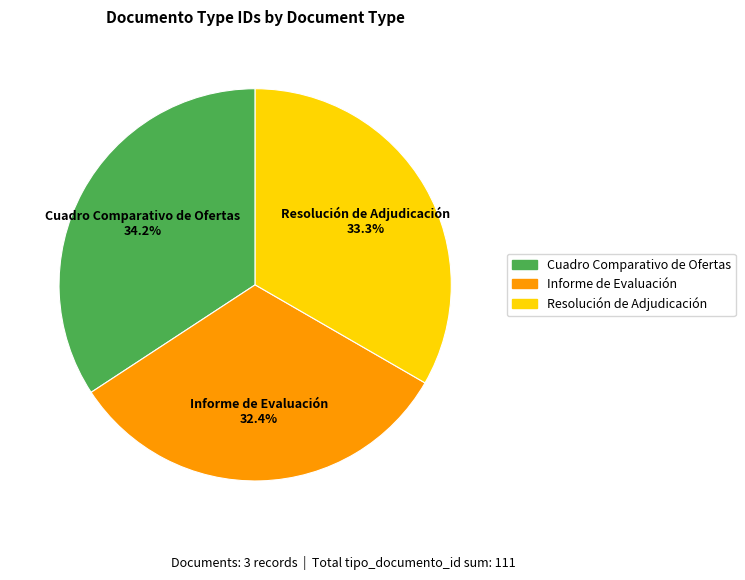

What is the largest slice in the pie chart?

Cuadro Comparativo de Ofertas